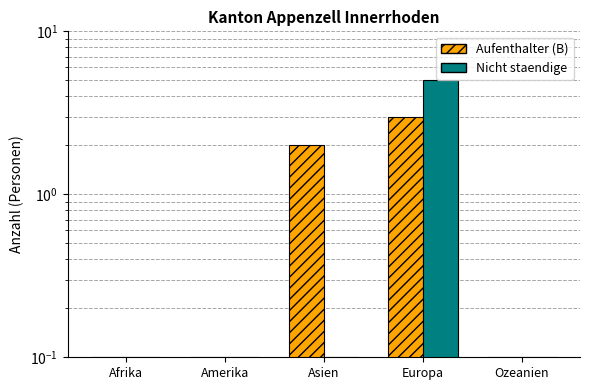

What is the smallest value displayed?

0.1